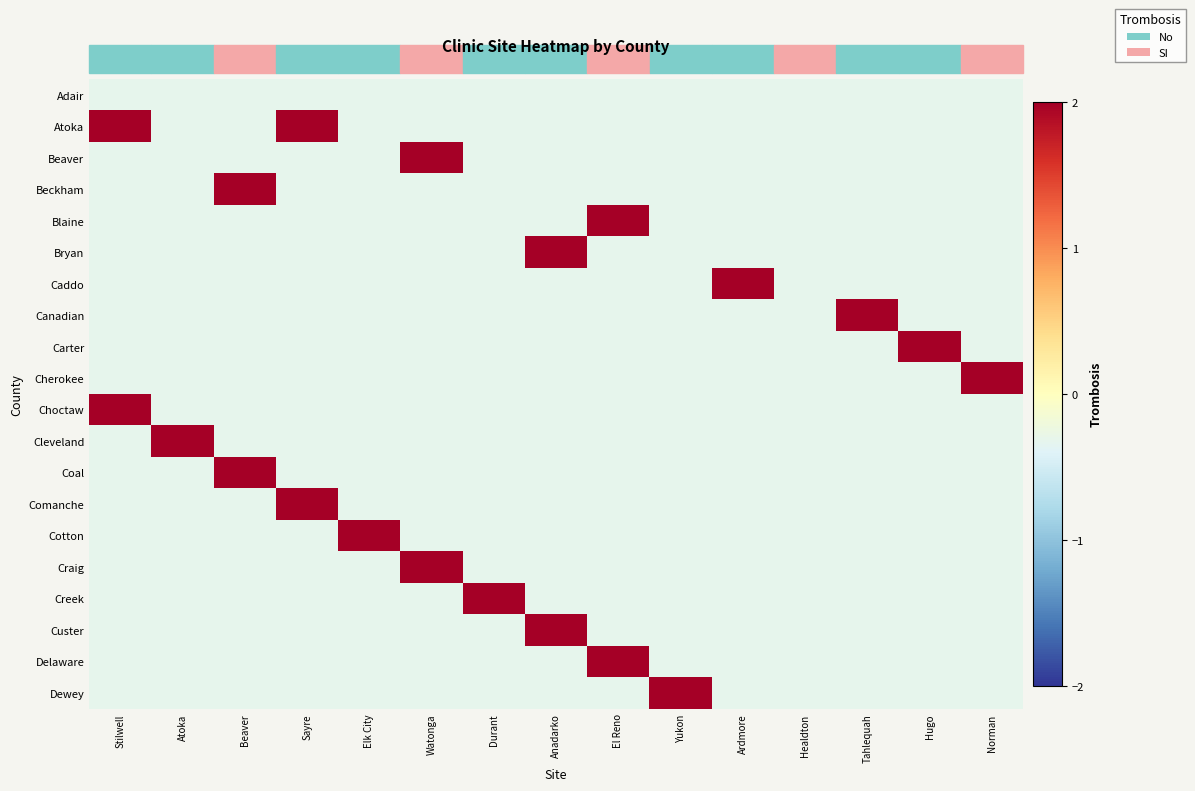

What is the difference between the highest and lowest values at Anadarko?

4.8